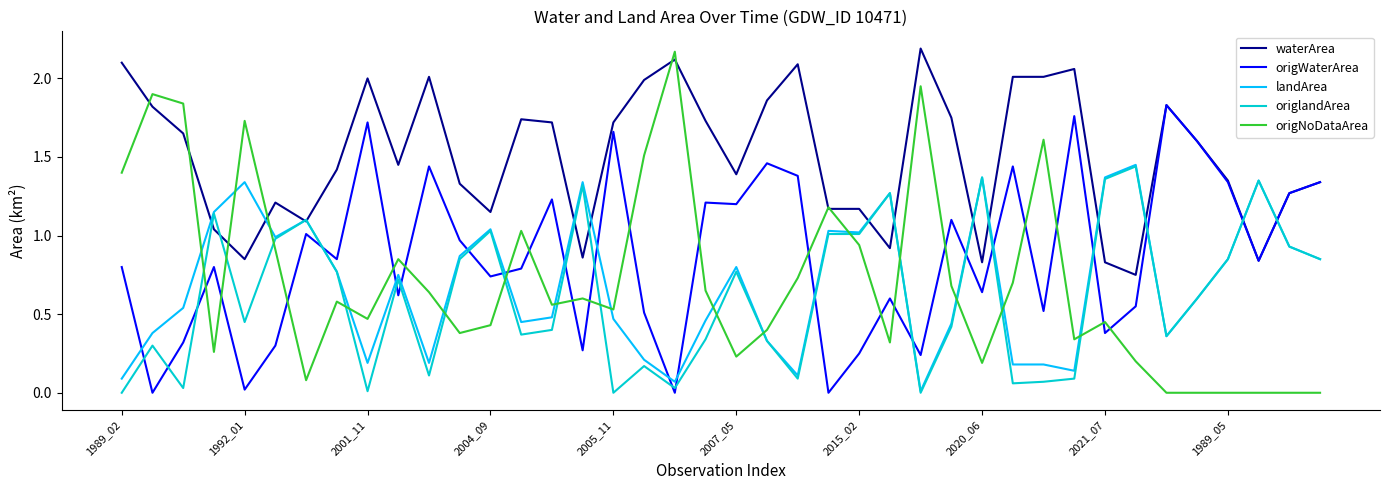

Which series has the largest total across all categories?

waterArea